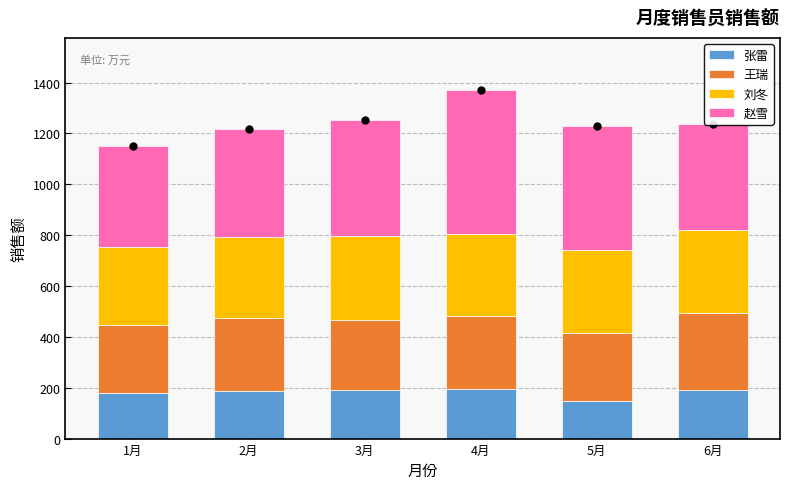

What is the highest value of the 张雷 series?

195